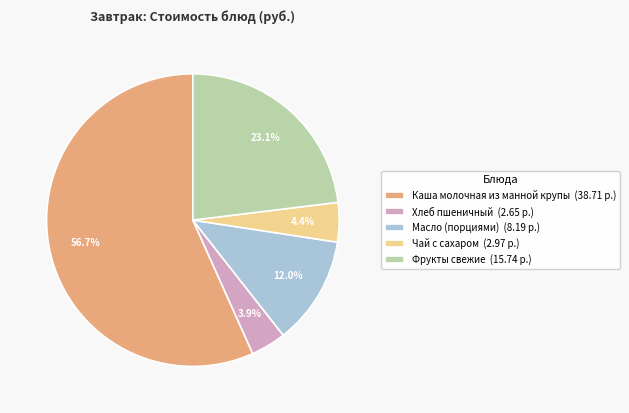

Is there a majority slice in this chart?

Yes